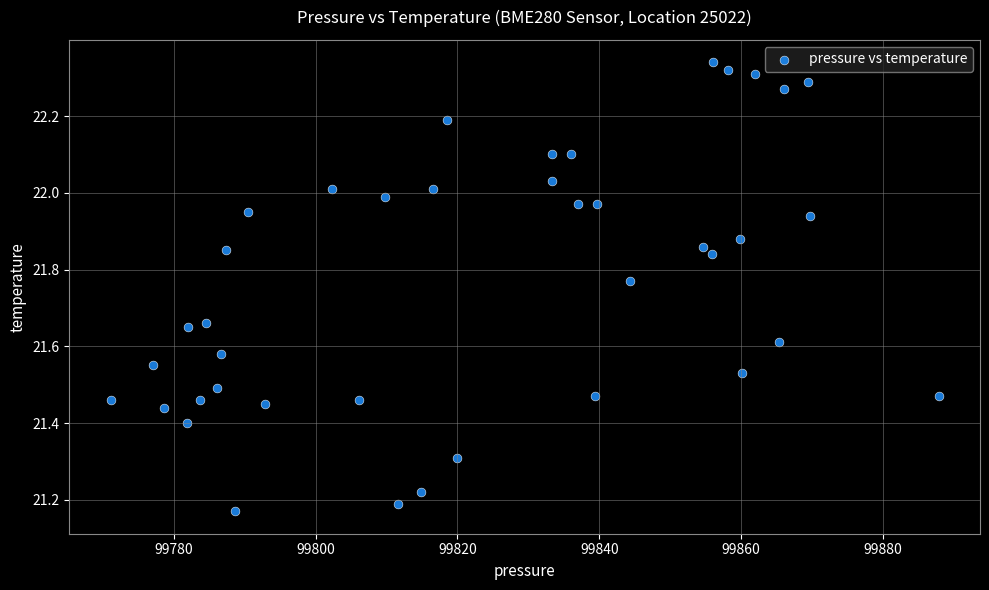

What is the range of Y values (max minus min)?

1.2